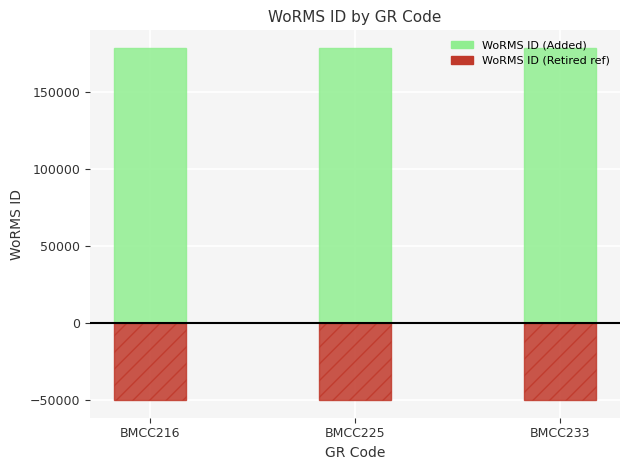

Is it true that Retired reference equals -30357 at BMCC225?

False